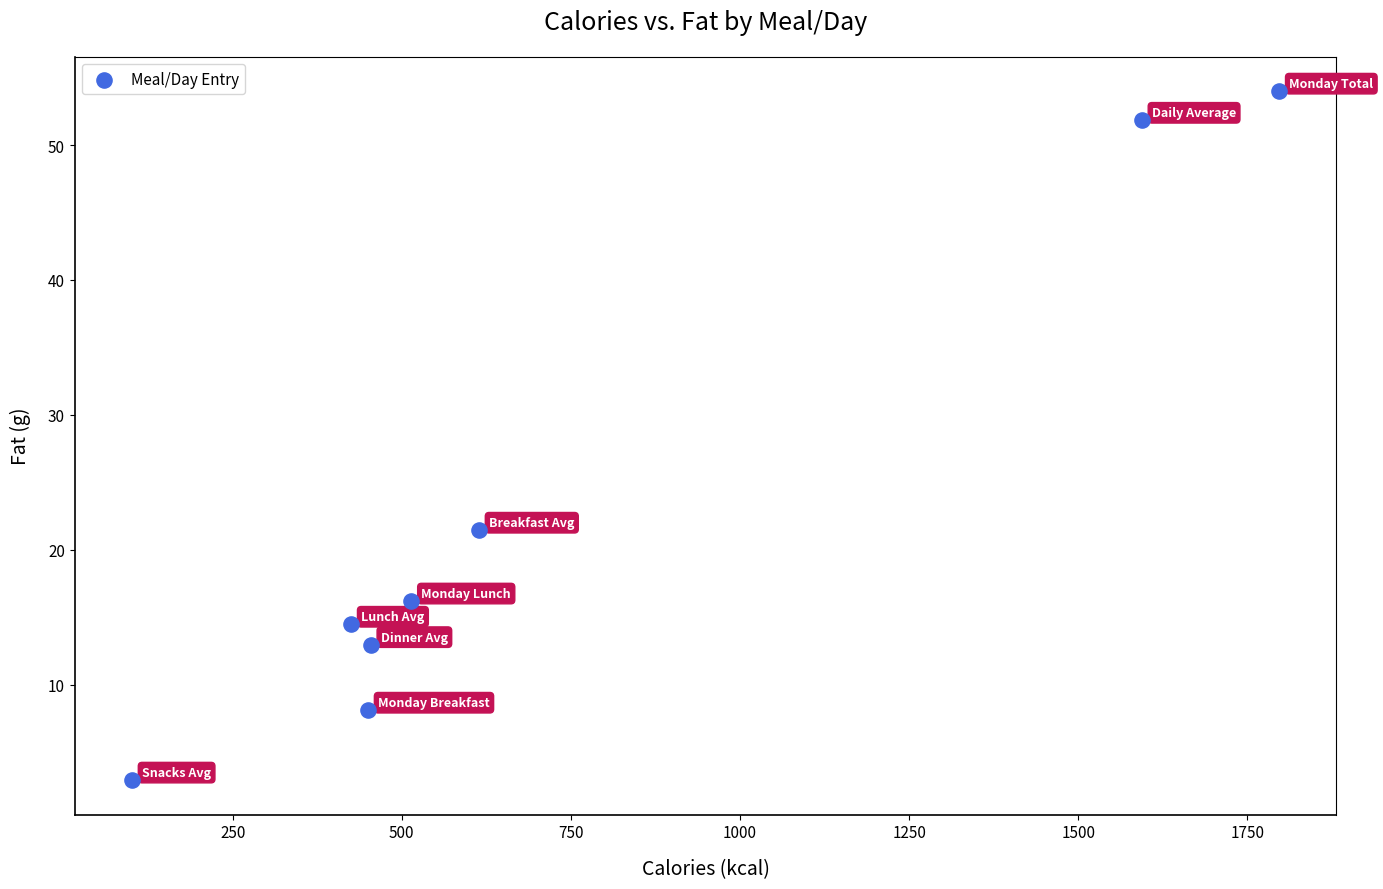

What is the average X value?

743.6